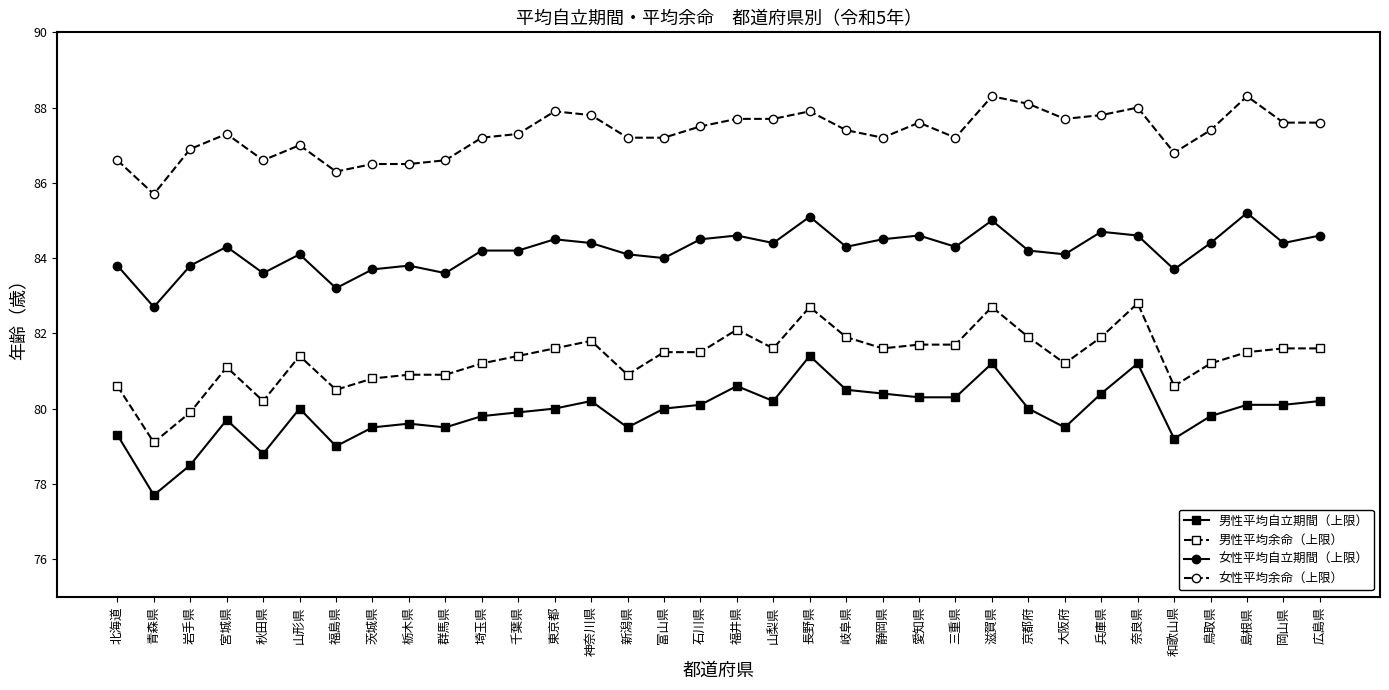

What is the spread (max minus min) of values at 千葉県?

7.4